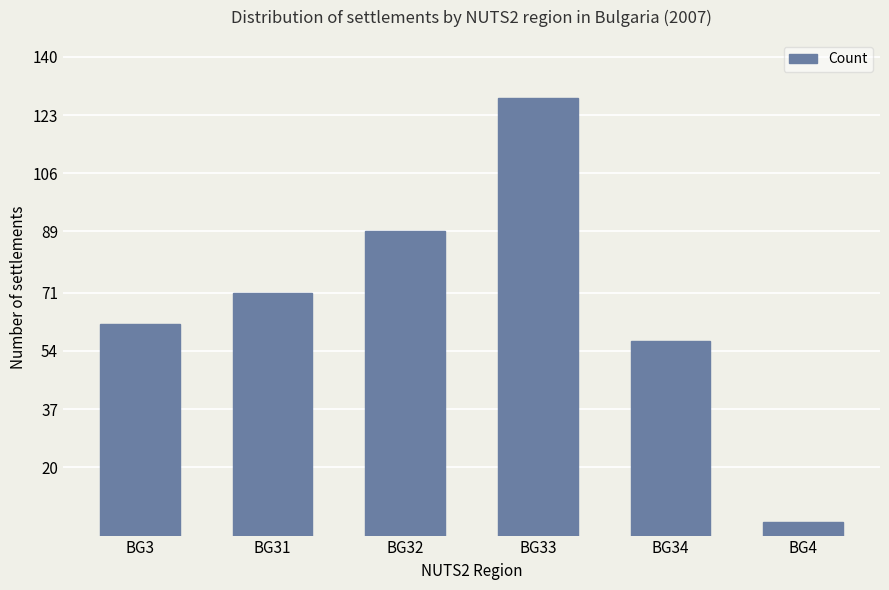

What position from the left is BG31?

2